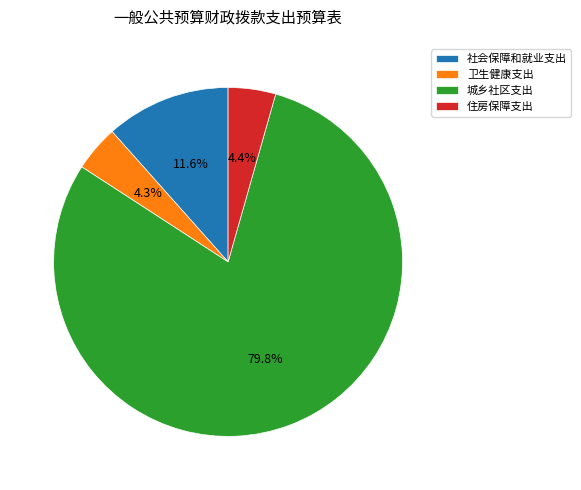

To the nearest percent, what portion does 卫生健康支出 represent?

4%